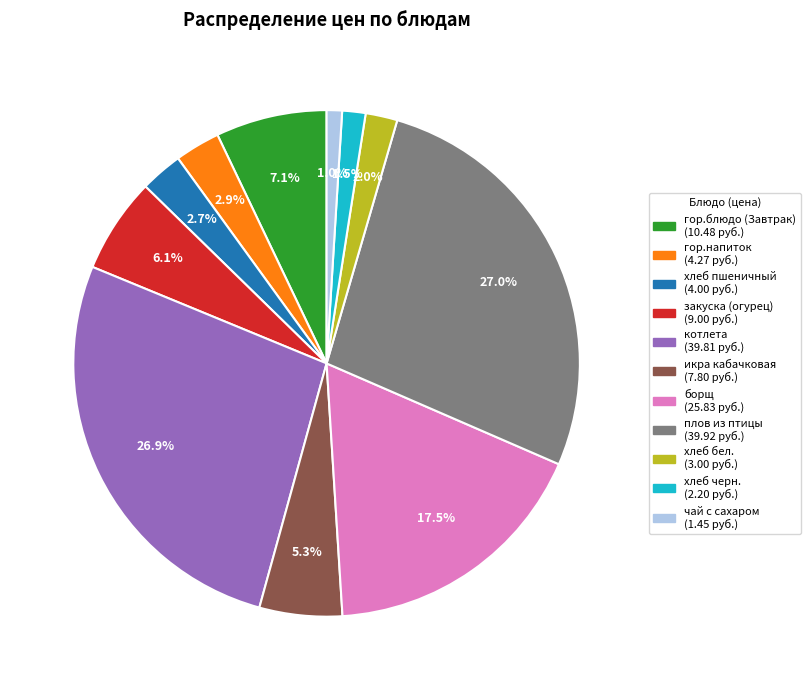

Between икра кабачковая and закуска (огурец), which is larger?

закуска (огурец)